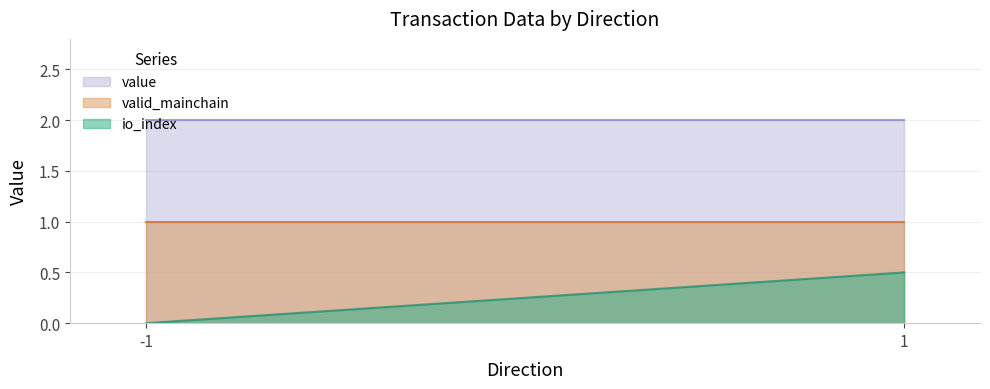

Reading left to right, transcribe all the data shown in this chart.

io_index: -1=0.0	1=0.5
valid_mainchain: -1=1.0	1=1.0
value: -1=2.0	1=2.0